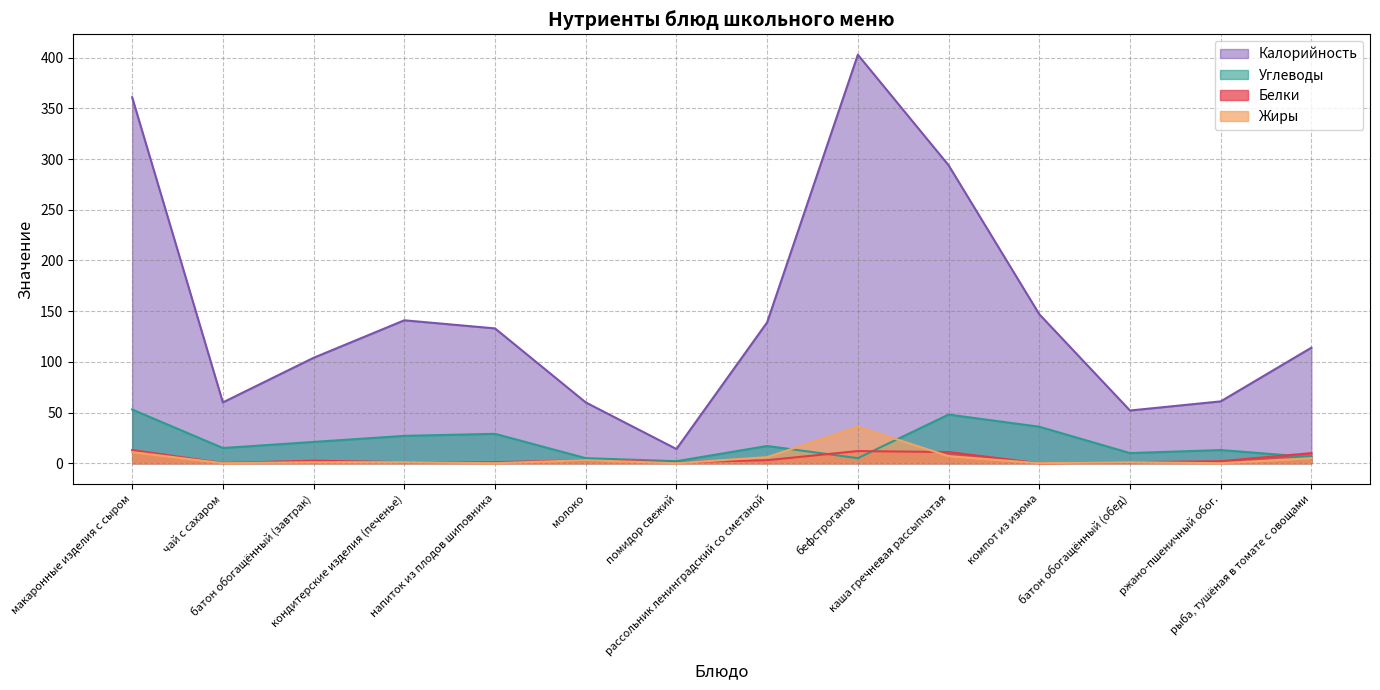

After their last crossing, which series has the higher values: Углеводы or Белки?

Белки